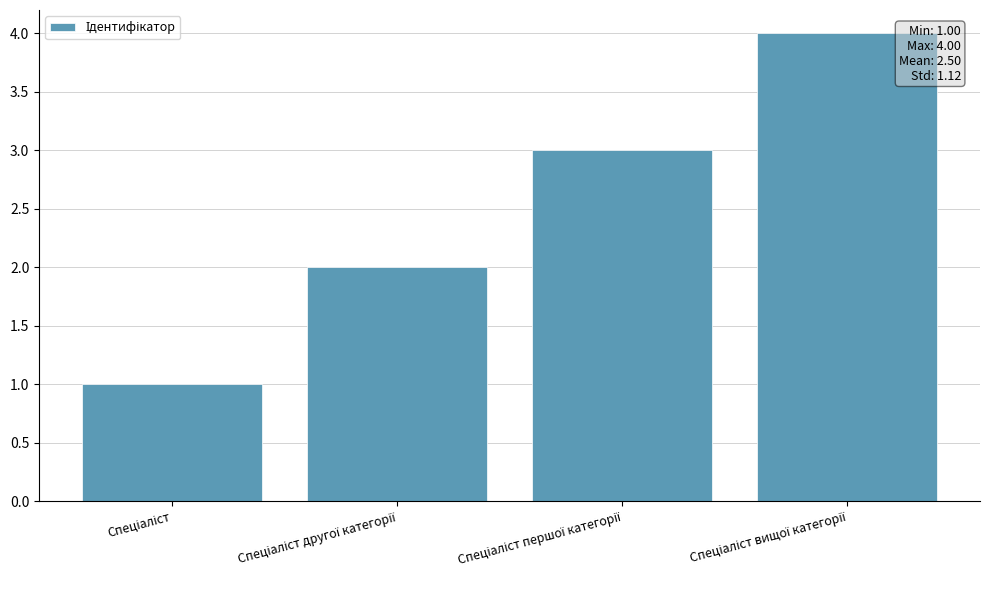

What is the maximum value shown in the chart?

4